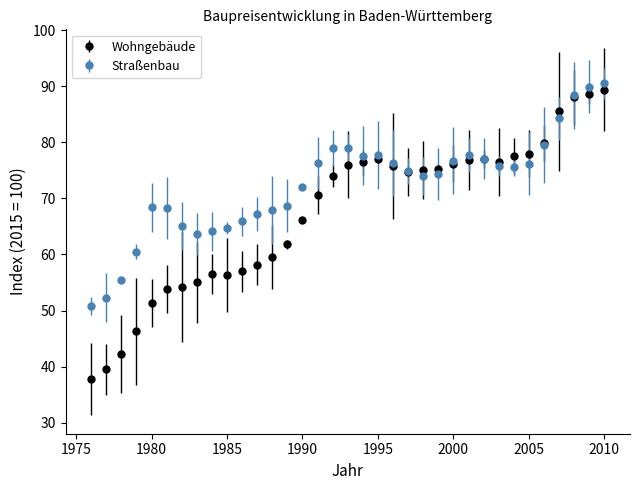

Which series has the largest range (max minus min)?

Wohngebäude